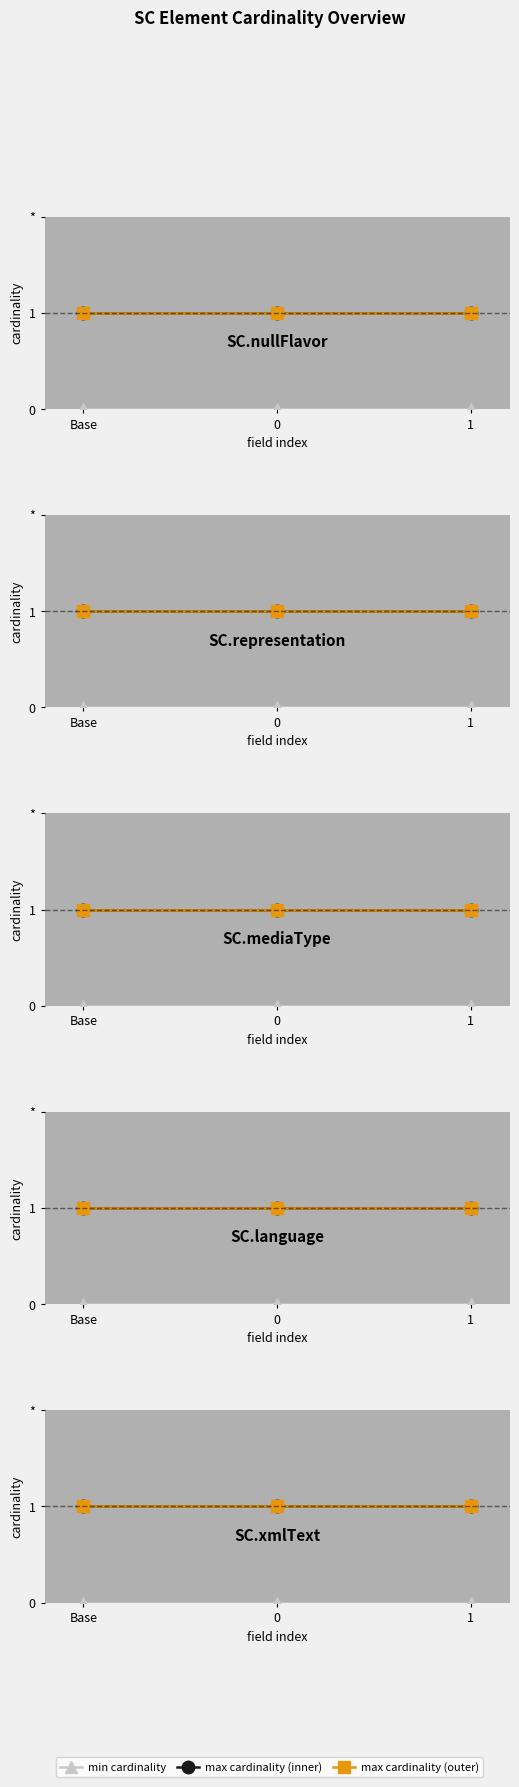

How many distinct data groups are displayed?

3